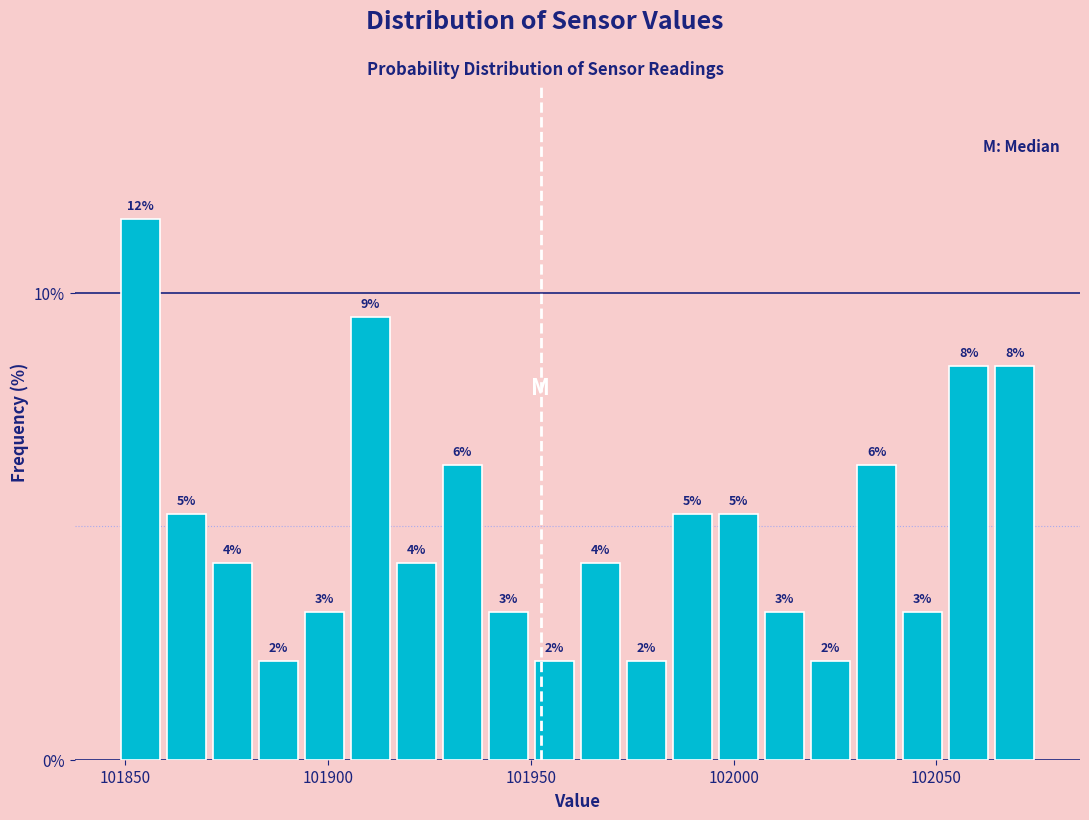

Read against the x-axis, roughly where is the centre of the tallest bar?

101855